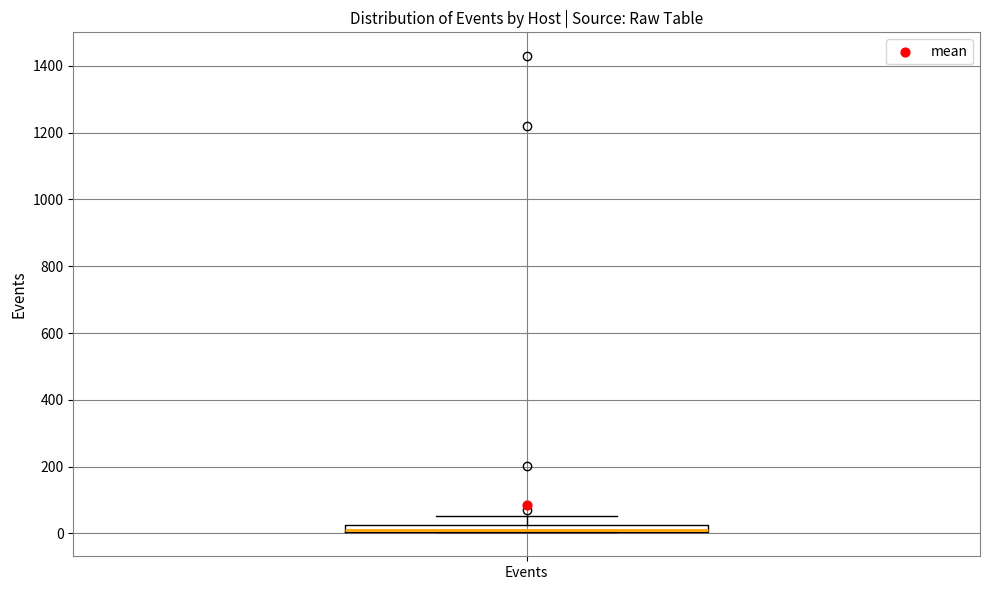

Where is the upper edge of the box for Events on the y-axis? The values are not printed on the chart, so give them approximately, as read against the axis.

20